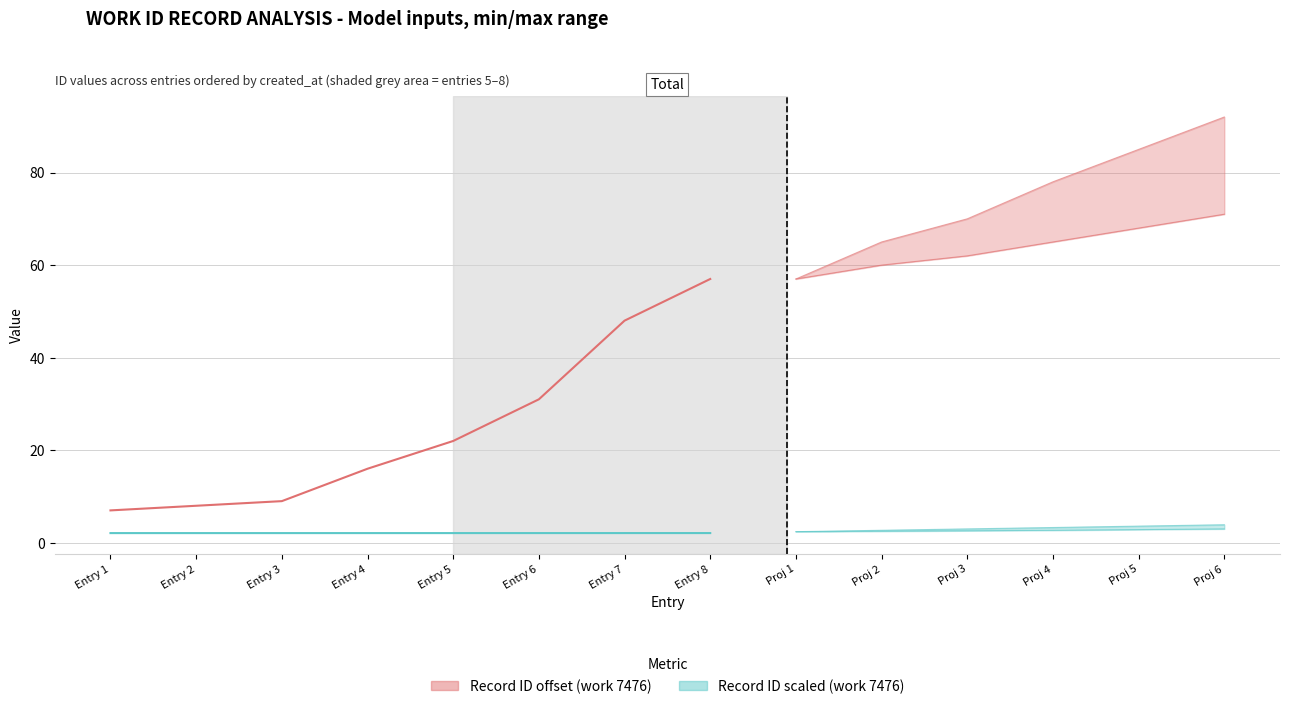

Which series changed the most between Entry 7 and Entry 8?

Record ID offset (work 7476)